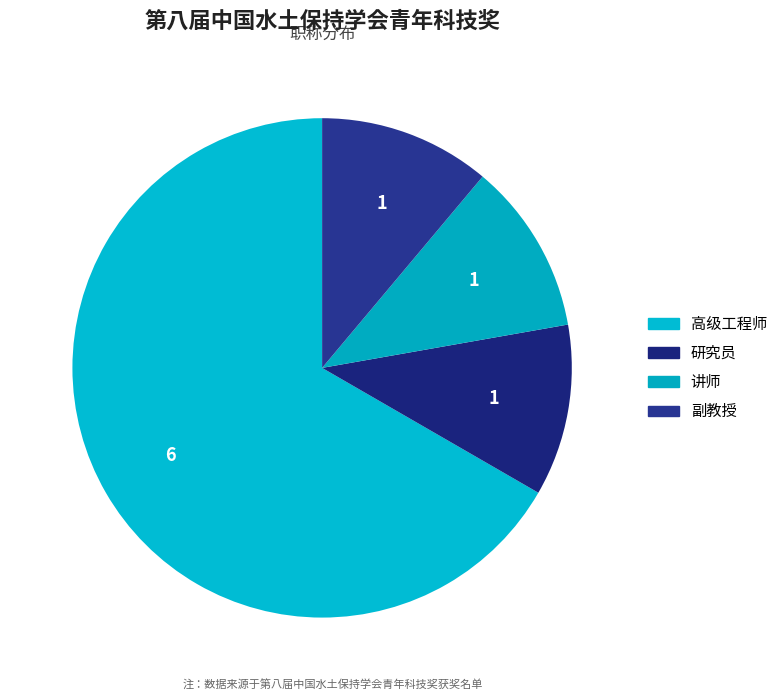

How many slices are in this pie chart?

4